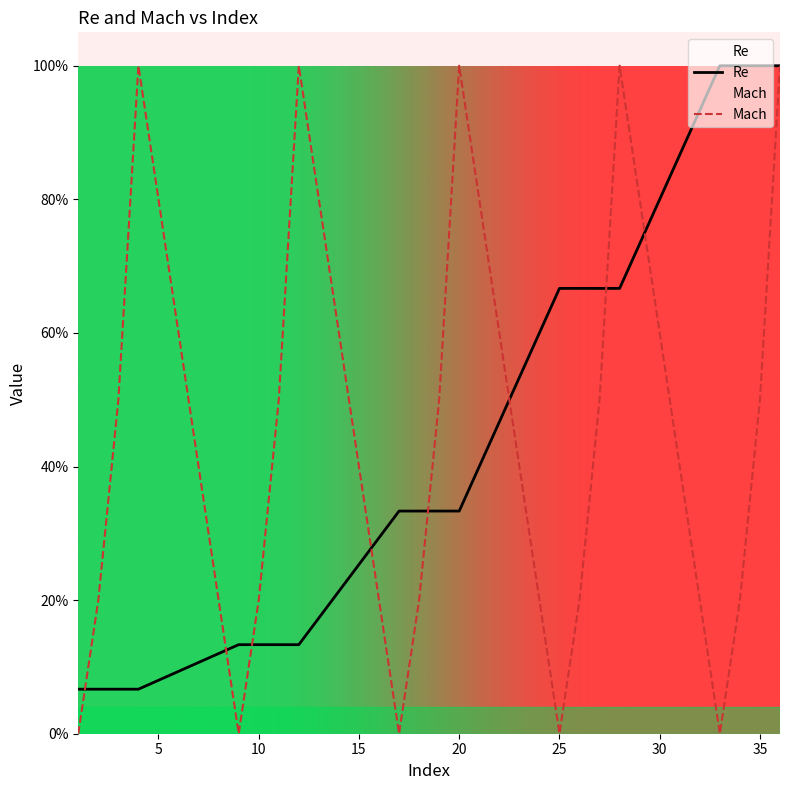

List the series in order of their peak value, highest first.

Re, Mach